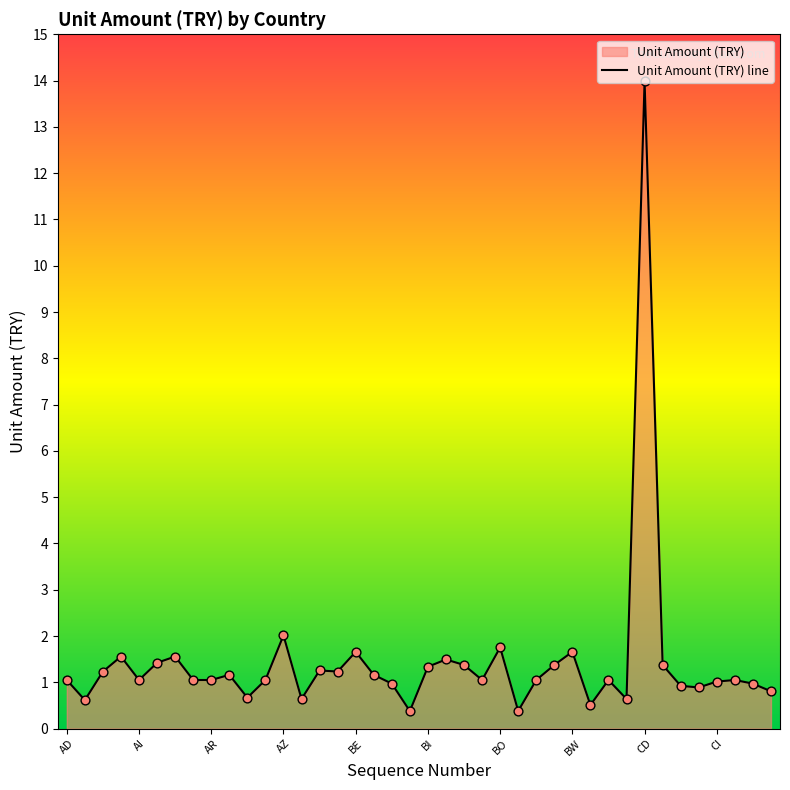

What is the change in value from BY to CL?

+0.5